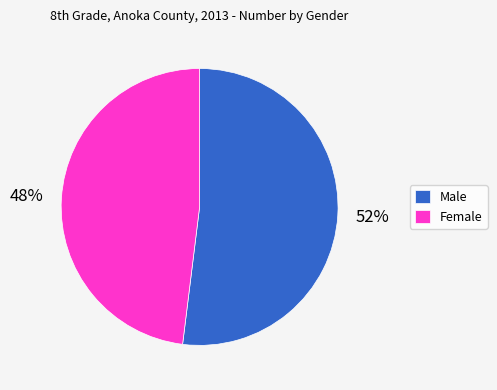

Which category accounts for the majority?

Male